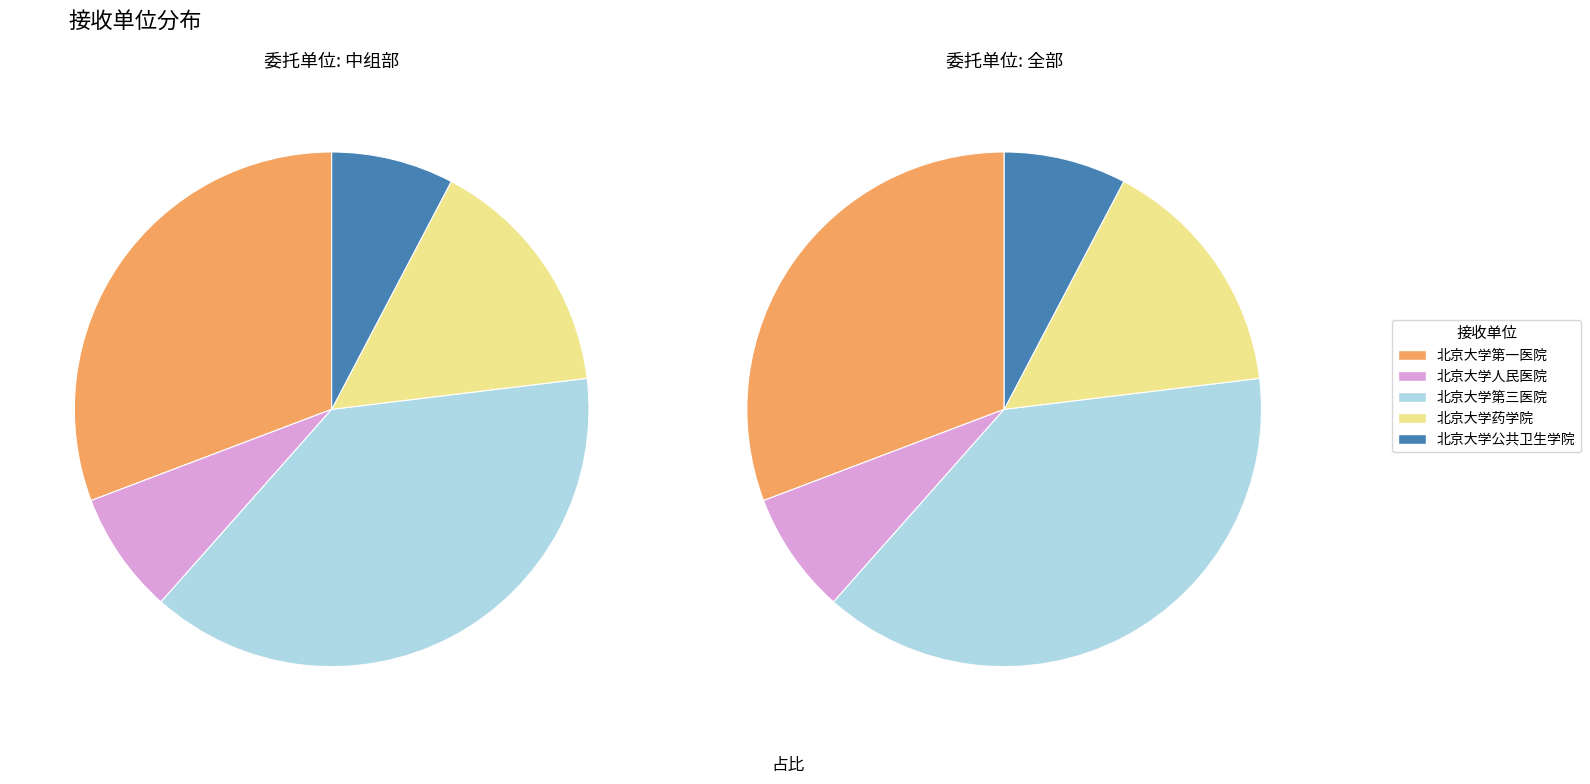

To the nearest percent, what is the difference between the largest and smallest slice percentages?

31%